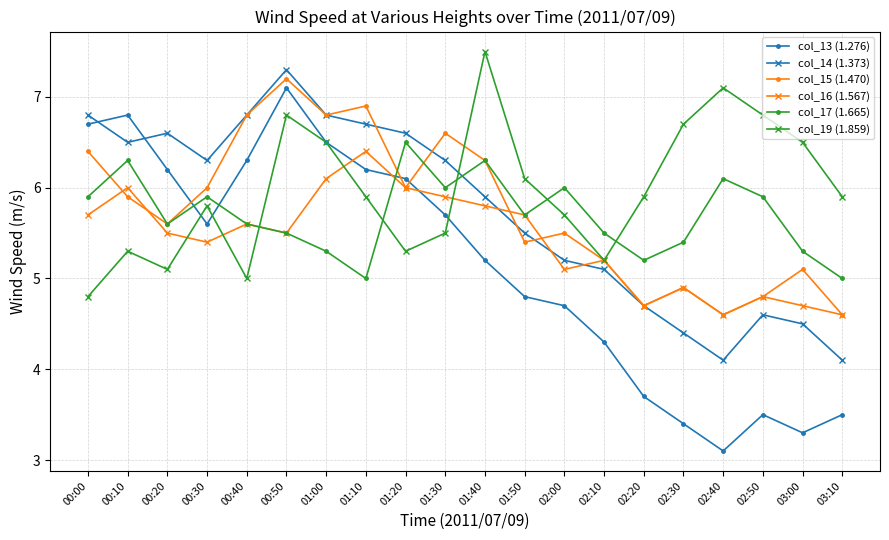

How many lines are shown in the chart?

6